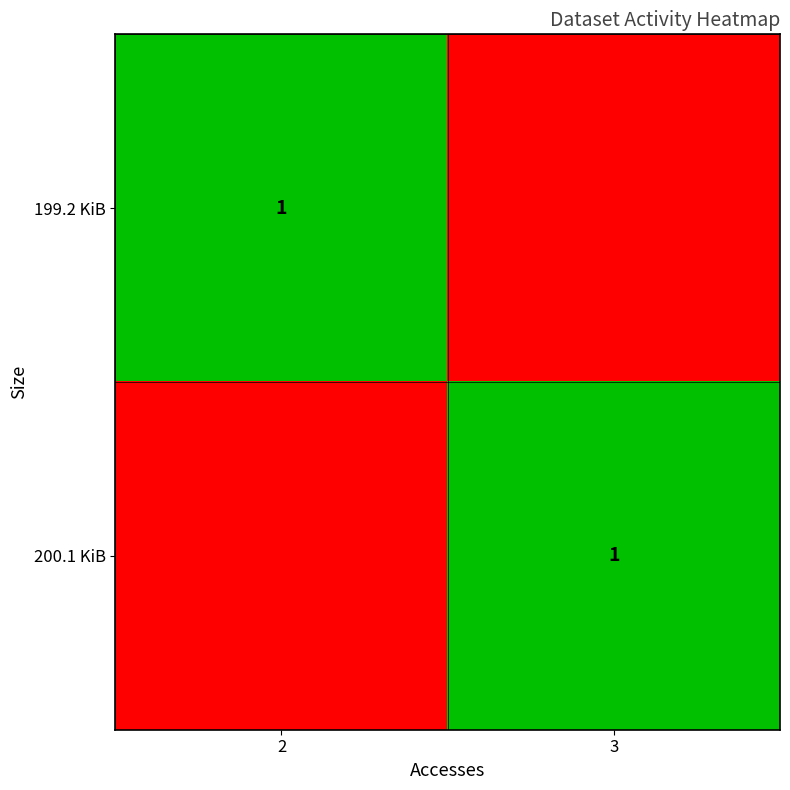

The value of 200.1 KiB at 3 is 1. True or false?

True